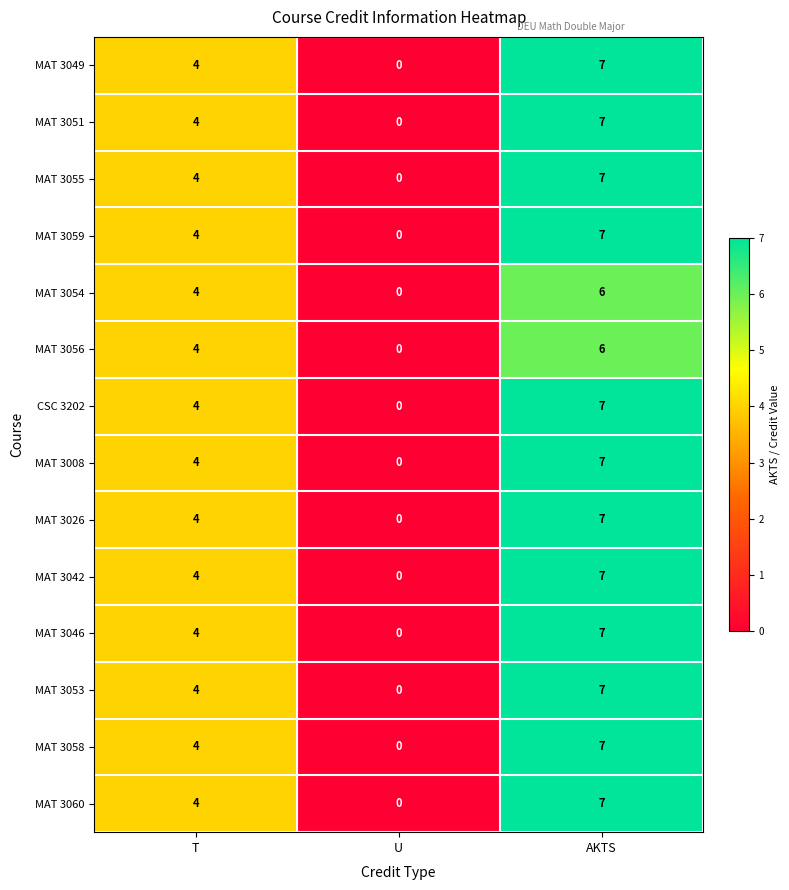

The MAT 3008 series shows -3 at U. True or false?

False